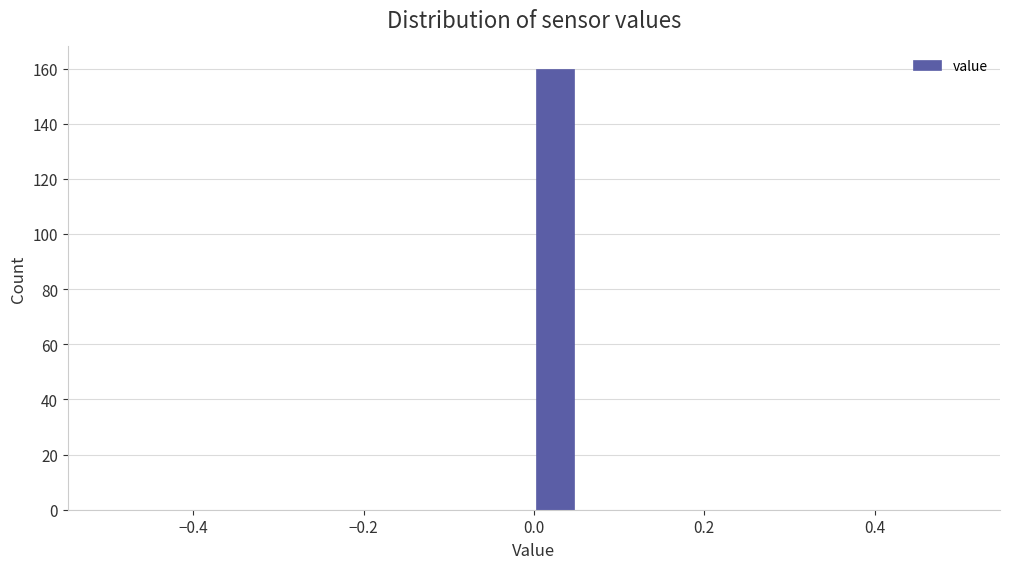

Read against the x-axis, roughly where is the centre of the tallest bar?

0.02